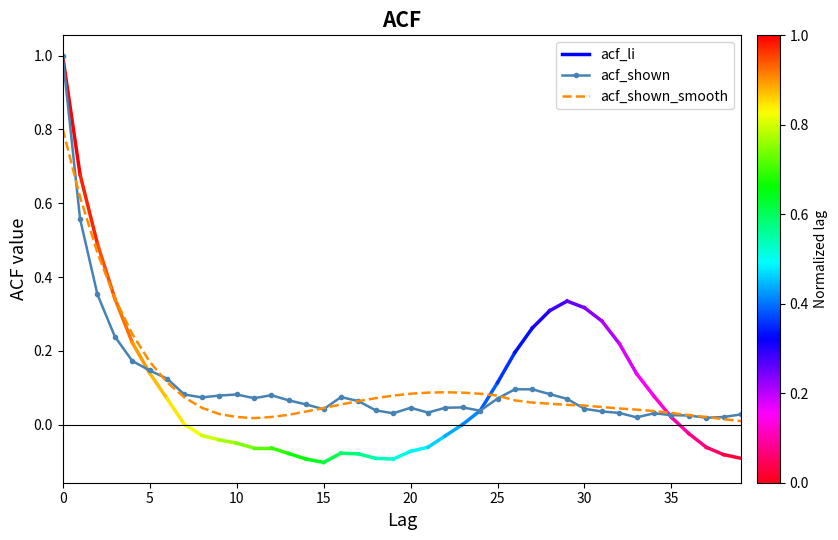

Which series has the largest range (max minus min)?

acf_shown